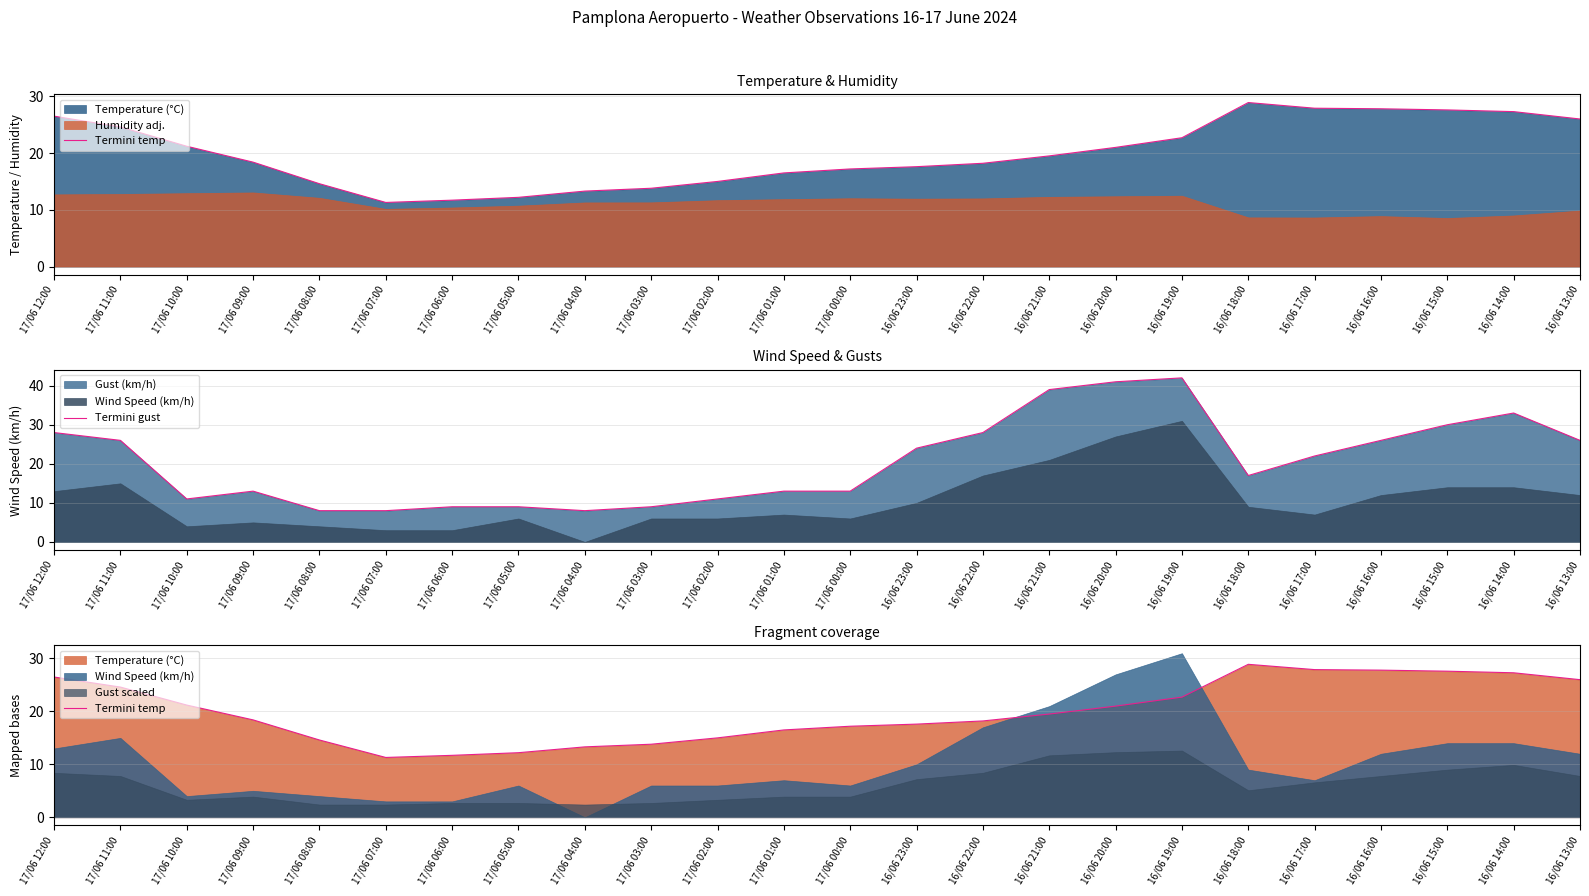

Reading left to right, what are all the values shown in this chart?

Termini temp: 17/06 12:00=26.5	17/06 11:00=24.6	17/06 10:00=21.2	17/06 09:00=18.4	17/06 08:00=14.6	17/06 07:00=11.3	17/06 06:00=11.7	17/06 05:00=12.2	17/06 04:00=13.3	17/06 03:00=13.8	17/06 02:00=15.0	17/06 01:00=16.5	17/06 00:00=17.2	16/06 23:00=17.6	16/06 22:00=18.2	16/06 21:00=19.5	16/06 20:00=21.0	16/06 19:00=22.7	16/06 18:00=28.9	16/06 17:00=27.9	16/06 16:00=27.8	16/06 15:00=27.6	16/06 14:00=27.3	16/06 13:00=26.0
Termini gust: 17/06 12:00=28.0	17/06 11:00=26.0	17/06 10:00=11.0	17/06 09:00=13.0	17/06 08:00=8.0	17/06 07:00=8.0	17/06 06:00=9.0	17/06 05:00=9.0	17/06 04:00=8.0	17/06 03:00=9.0	17/06 02:00=11.0	17/06 01:00=13.0	17/06 00:00=13.0	16/06 23:00=24.0	16/06 22:00=28.0	16/06 21:00=39.0	16/06 20:00=41.0	16/06 19:00=42.0	16/06 18:00=17.0	16/06 17:00=22.0	16/06 16:00=26.0	16/06 15:00=30.0	16/06 14:00=33.0	16/06 13:00=26.0